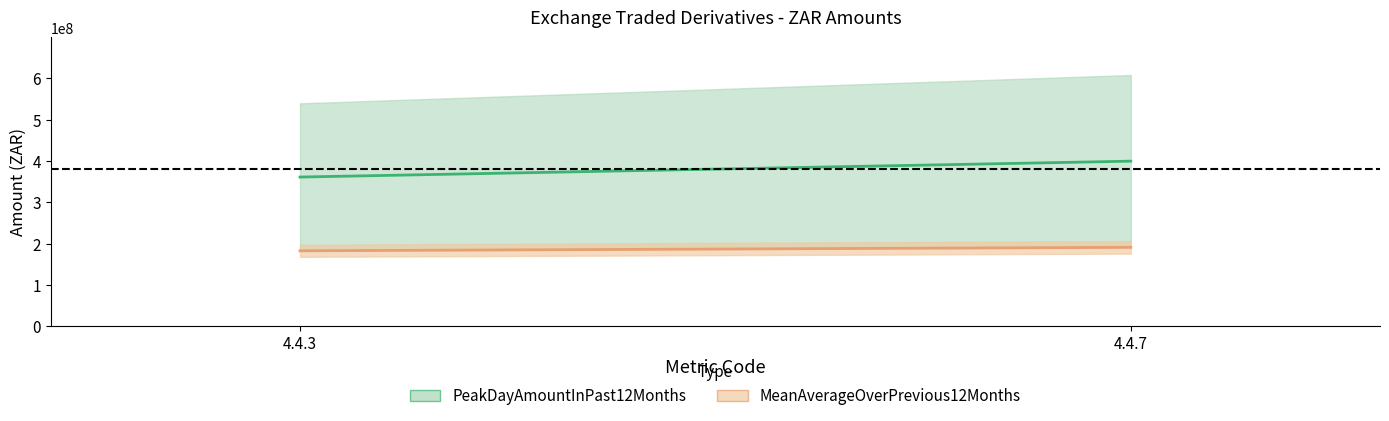

What is the difference between the PeakDayAmountInPast12Months values at 4.4.7 and 4.4.3?

68521011